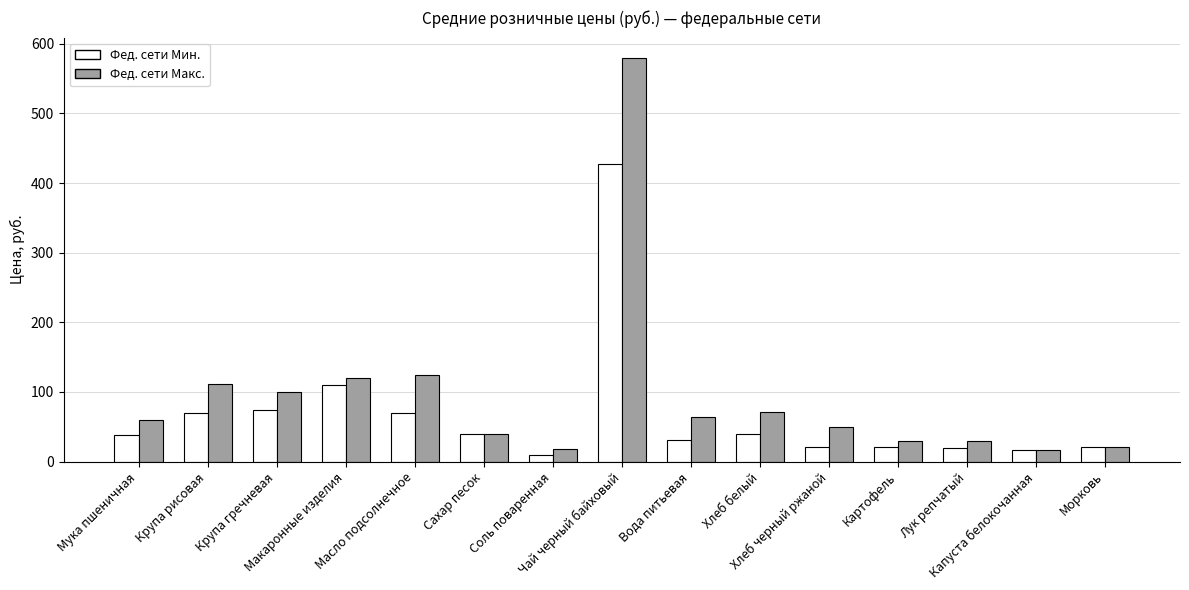

True or false: Фед. сети Макс. has a value of 34.0 at Макаронные изделия.

False